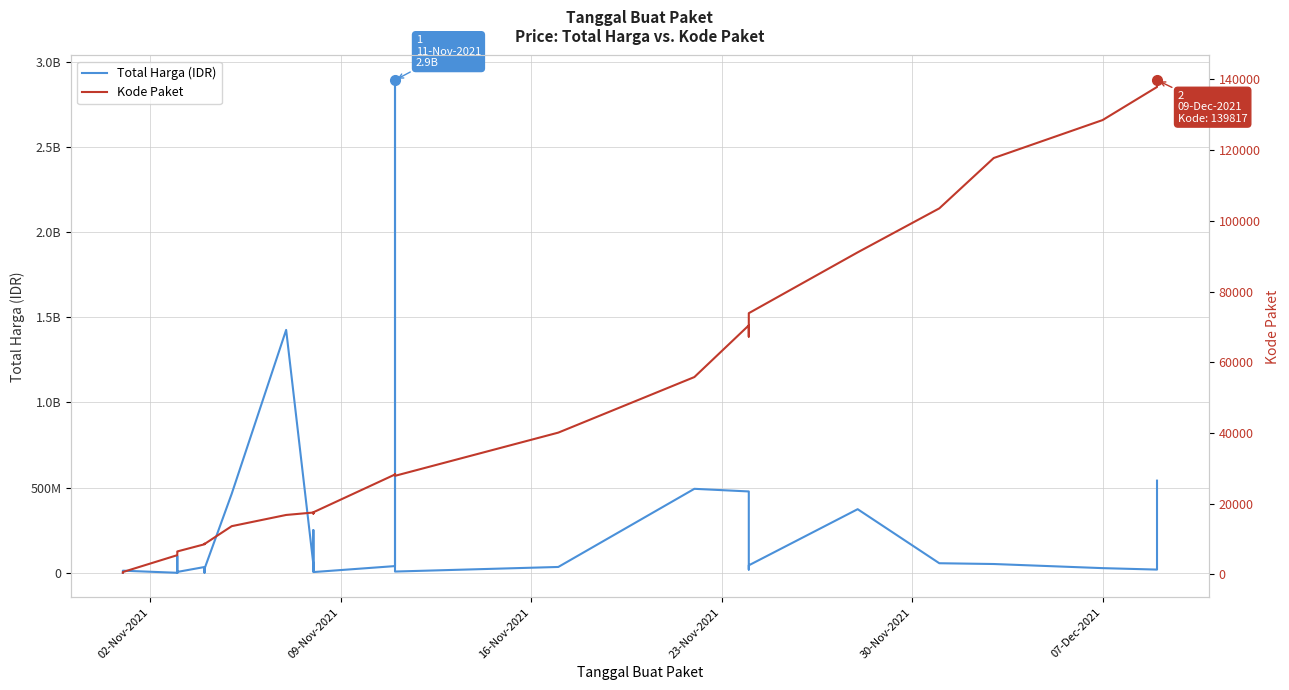

What is the value of the Kode Paket point at the 23rd from the left?

28425